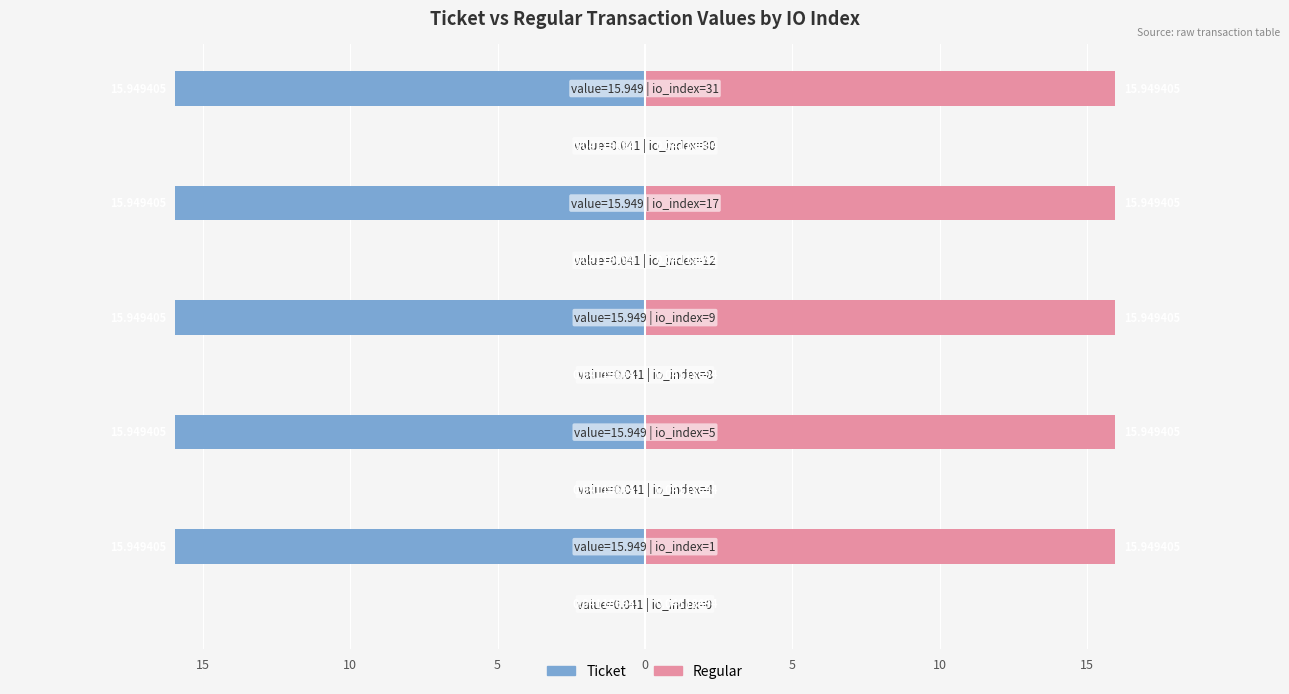

Reading left to right, what are all the values shown in this chart?

Ticket: -0.0	-15.9	-0.0	-15.9	-0.0	-15.9	-0.0	-15.9	-0.0	-15.9
Regular: 0.0	15.9	0.0	15.9	0.0	15.9	0.0	15.9	0.0	15.9